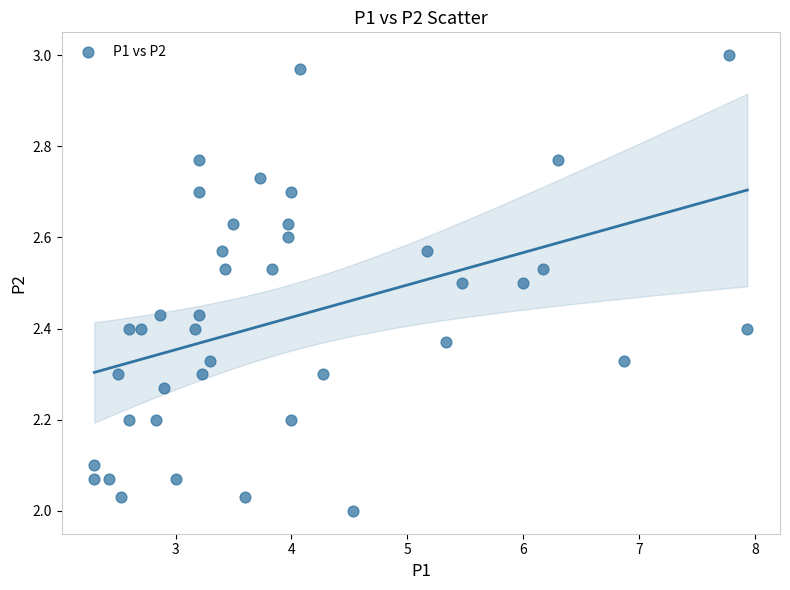

What is the range of Y values (max minus min)?

1.0